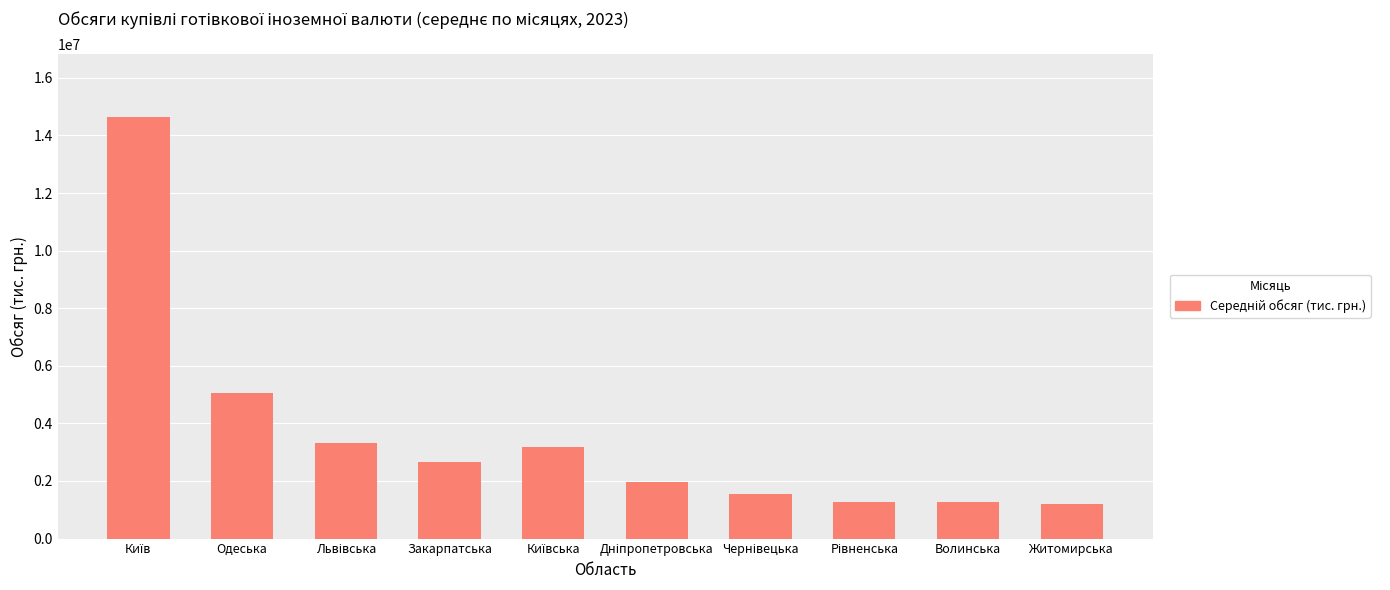

What is the difference between the maximum and minimum values?

13452179.8